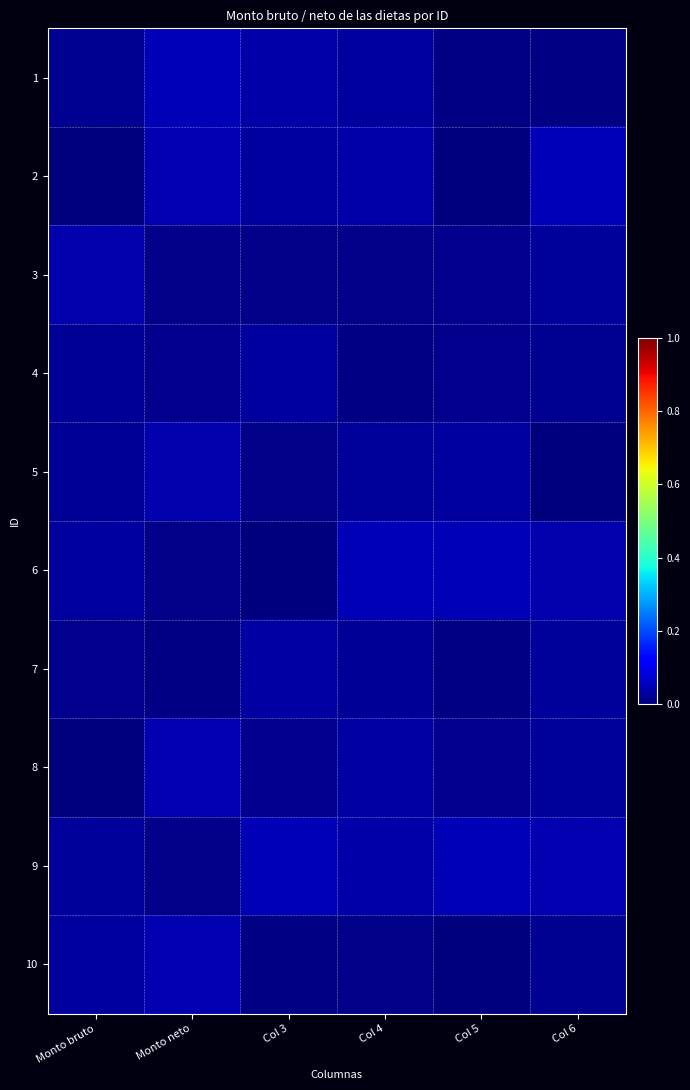

List the series in order of their peak value, highest first.

2, 9, 6, 1, 10, 8, 3, 5, 7, 4